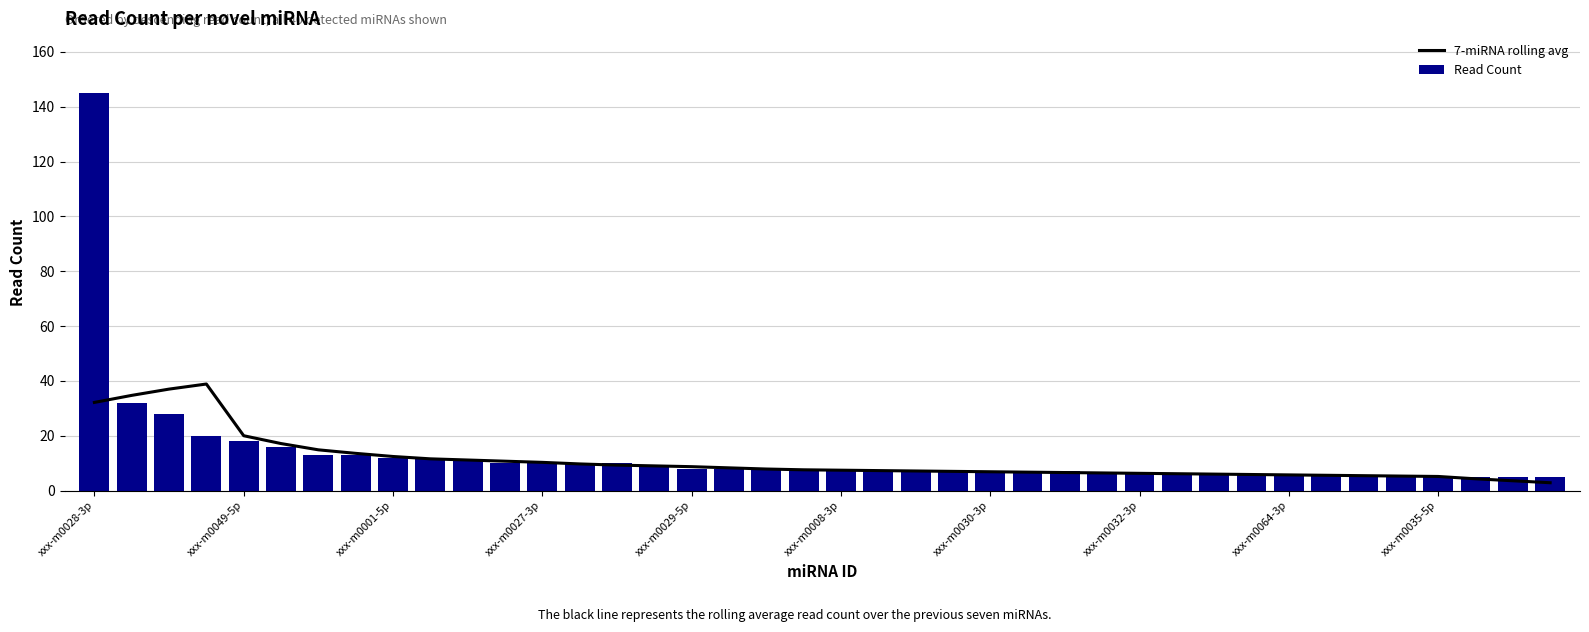

List the series in order of their overall mean, highest first.

Read Count, 7-miRNA rolling avg